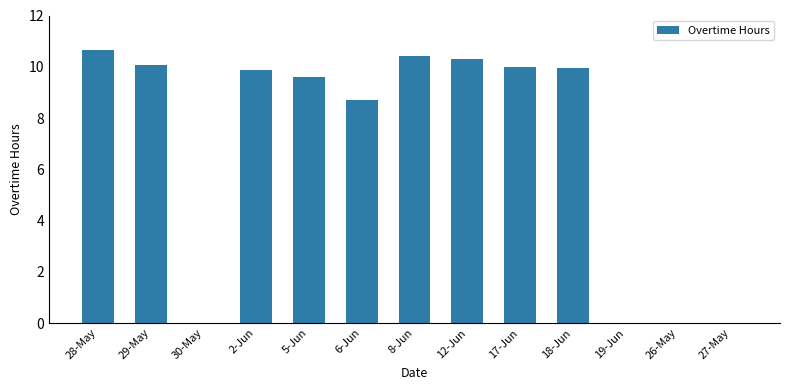

What is the sum of all values?

89.6